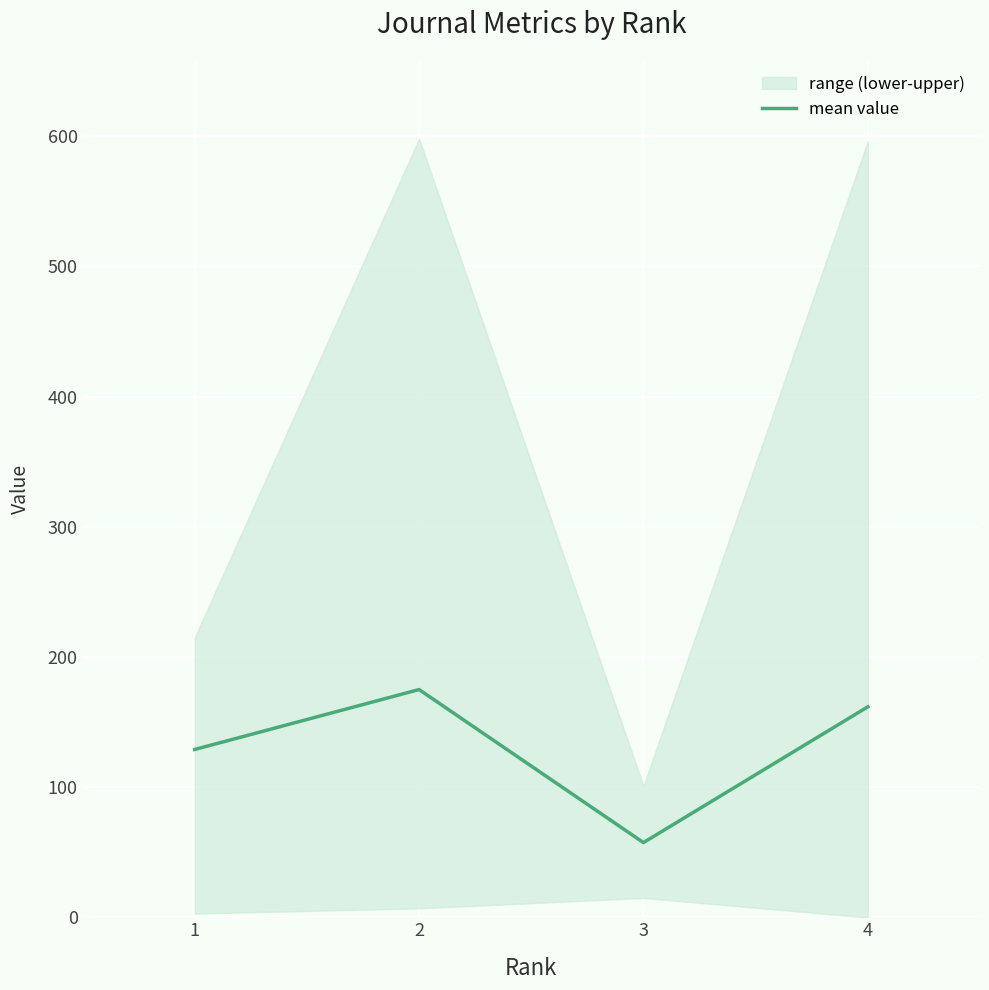

True or false: the data shows 175.0 at 2.

True